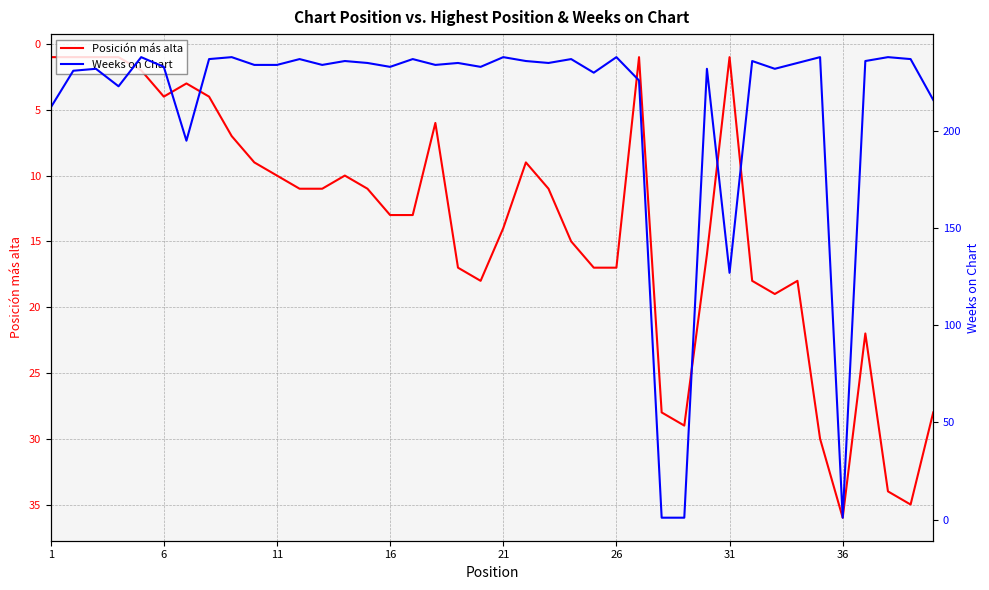

Which series has the largest range (max minus min)?

Weeks on Chart